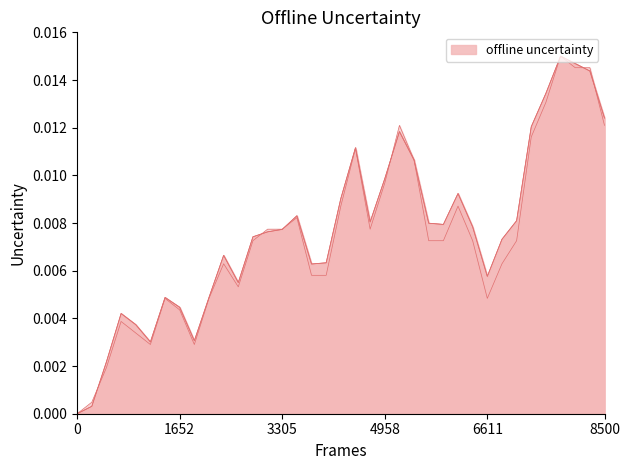

At how many categories does at least one series exceed 0?

36